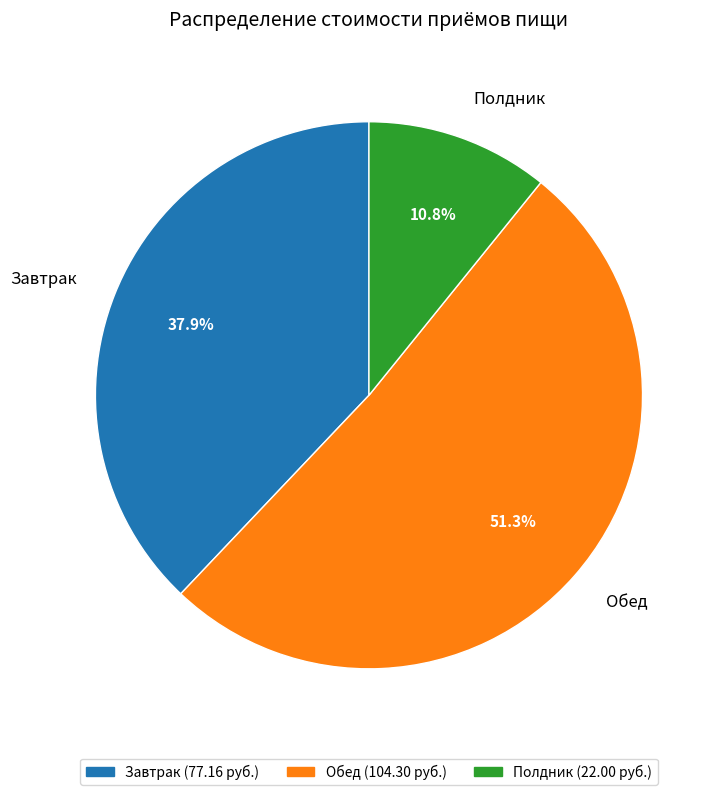

What percentage is the Полдник slice, to the nearest percent?

11%